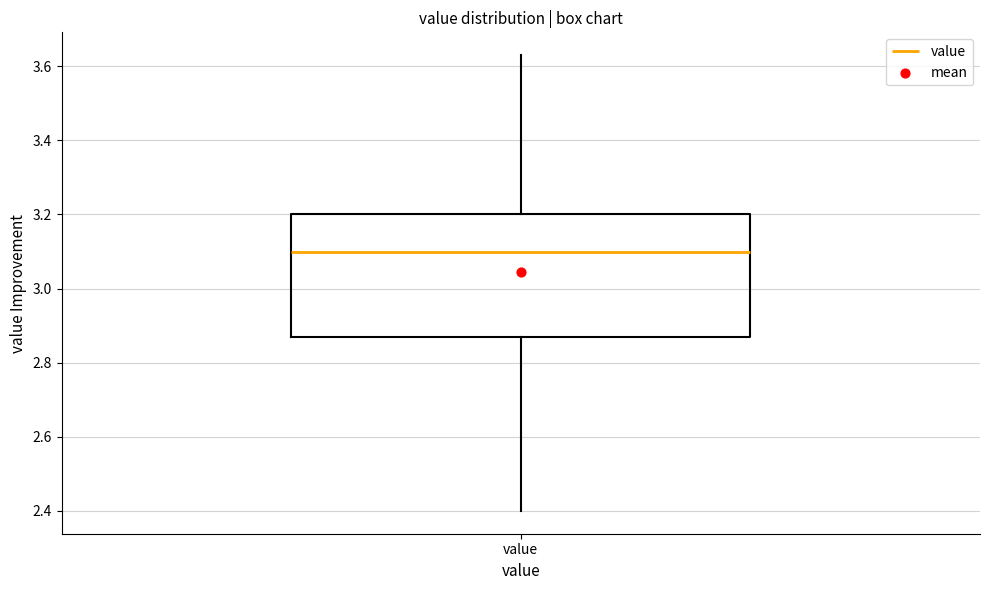

Read this box plot against the y-axis: the position of the median line, the range covered by the box, and the ends of both whiskers. The values are not printed on the chart, so give them approximately, as read against the axis.

median 3.10, box 2.88 to 3.20, whiskers 2.40 to 3.64